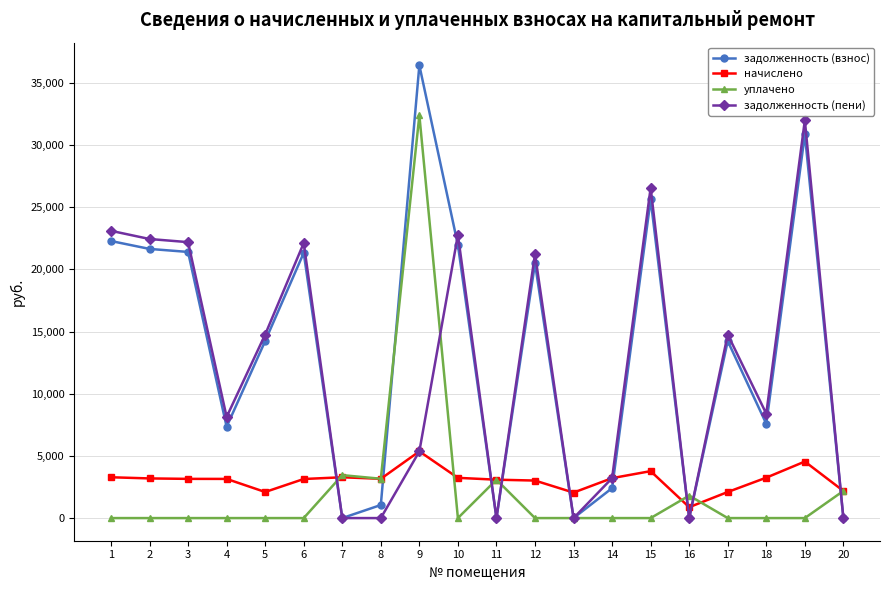

Does the chart display data point markers on the line(s)?

Yes